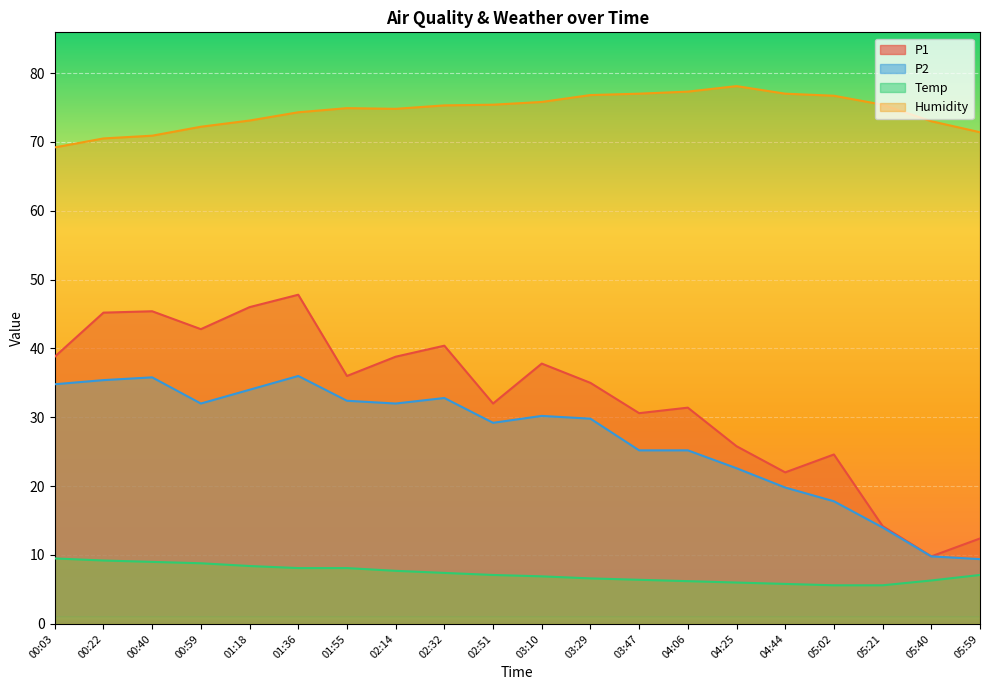

Which series changed the most between 01:18 and 04:06?

P1